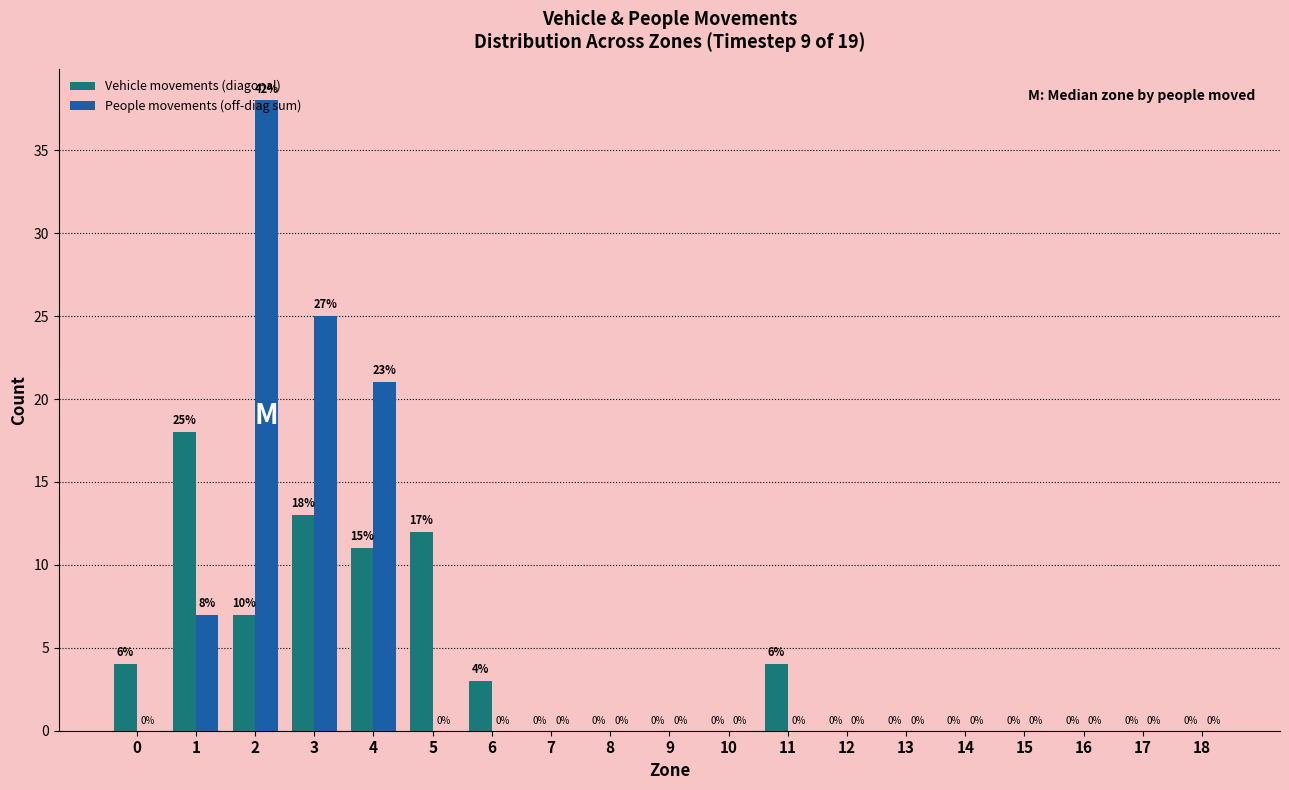

Which series has the largest total across all categories?

People movements (off-diag sum)